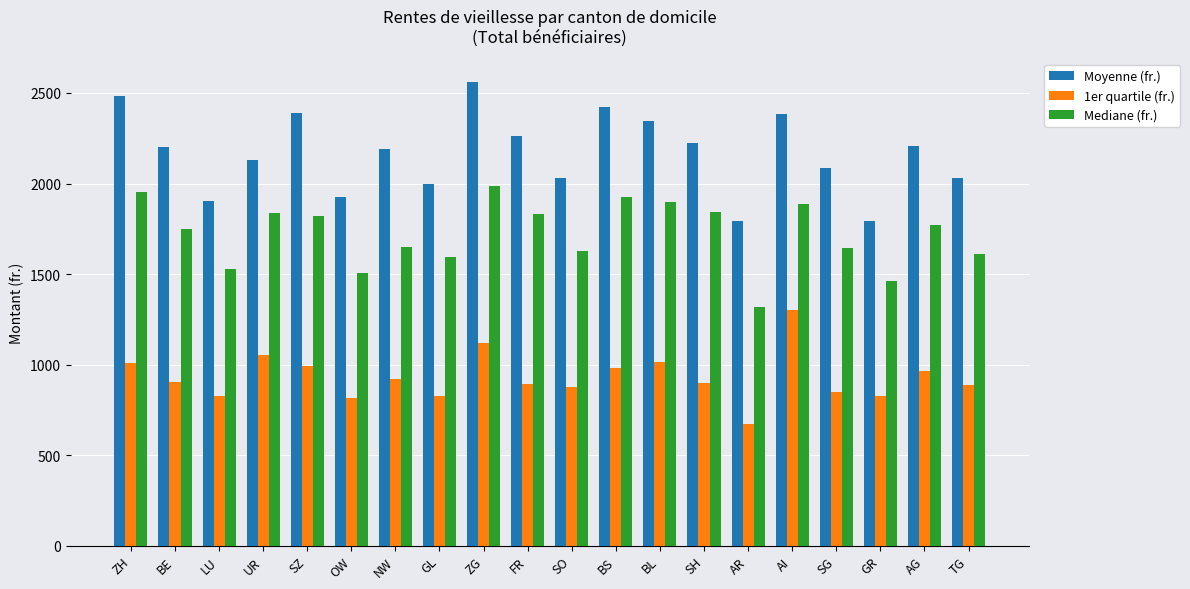

What is the maximum value for 1er quartile (fr.)?

1299.0